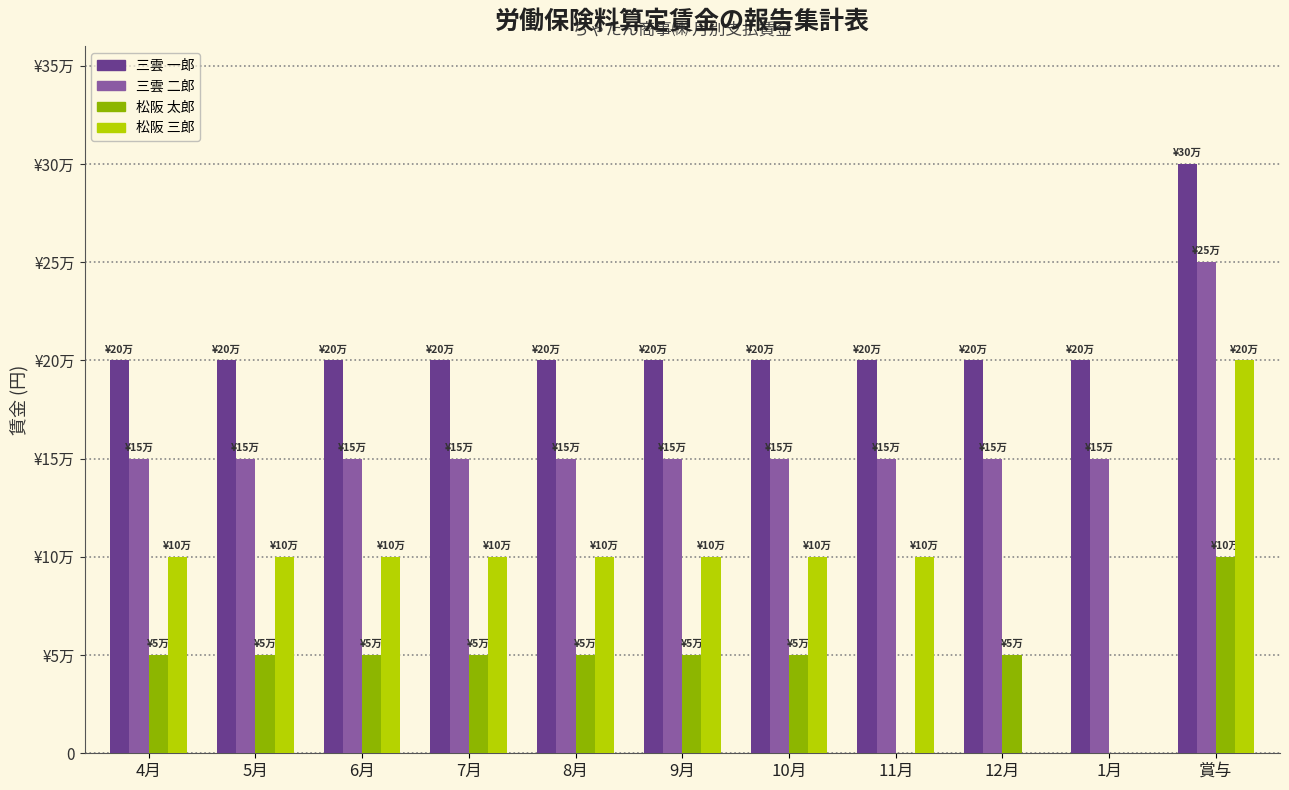

Where does the 松阪 三郎 series first go above 100000?

賞与